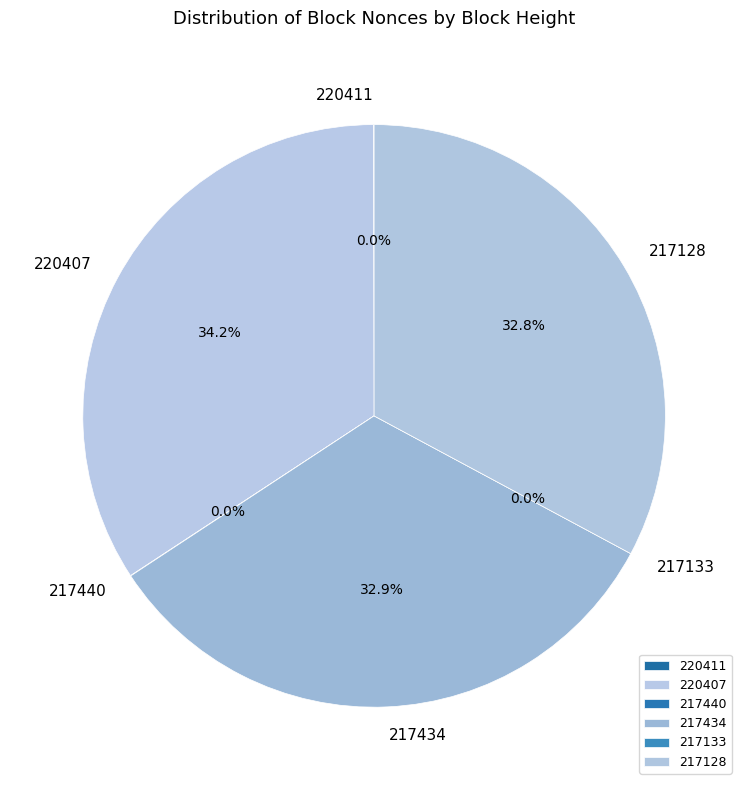

How much of the chart is everything except 220407?

65.8%